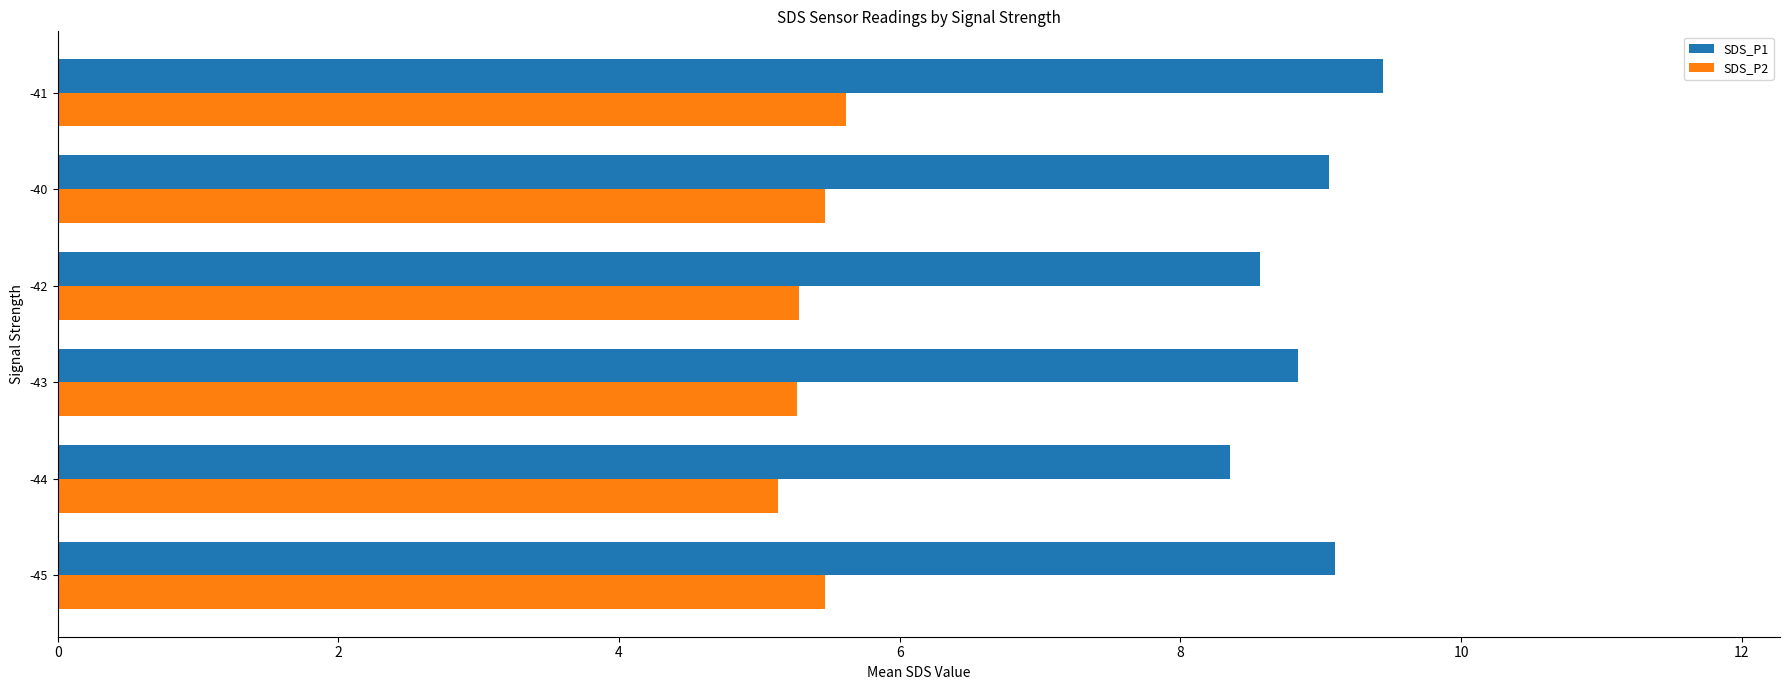

How many SDS_P2 values are between 5 and 6?

6